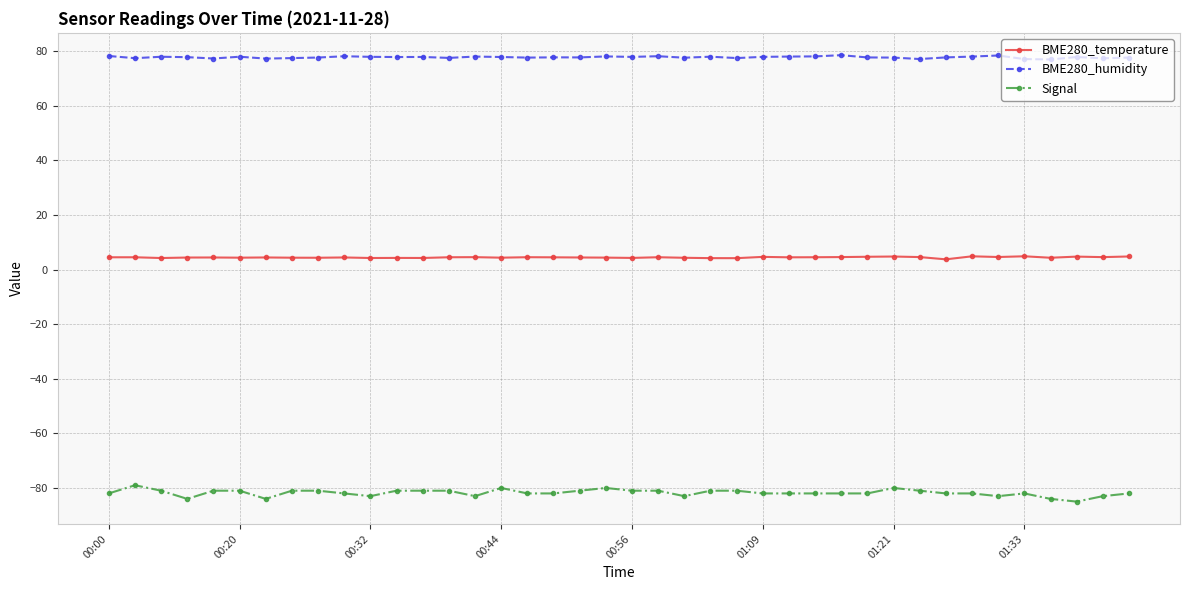

Which series has the largest total across all categories?

BME280_humidity